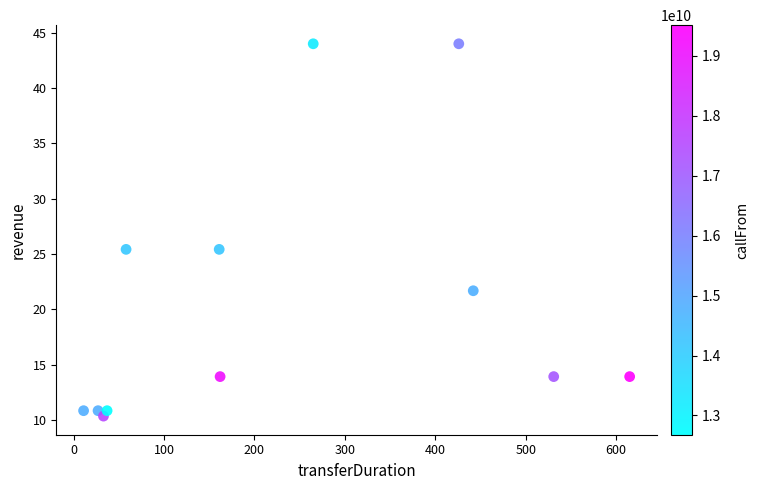

What is the average Y value?

20.4